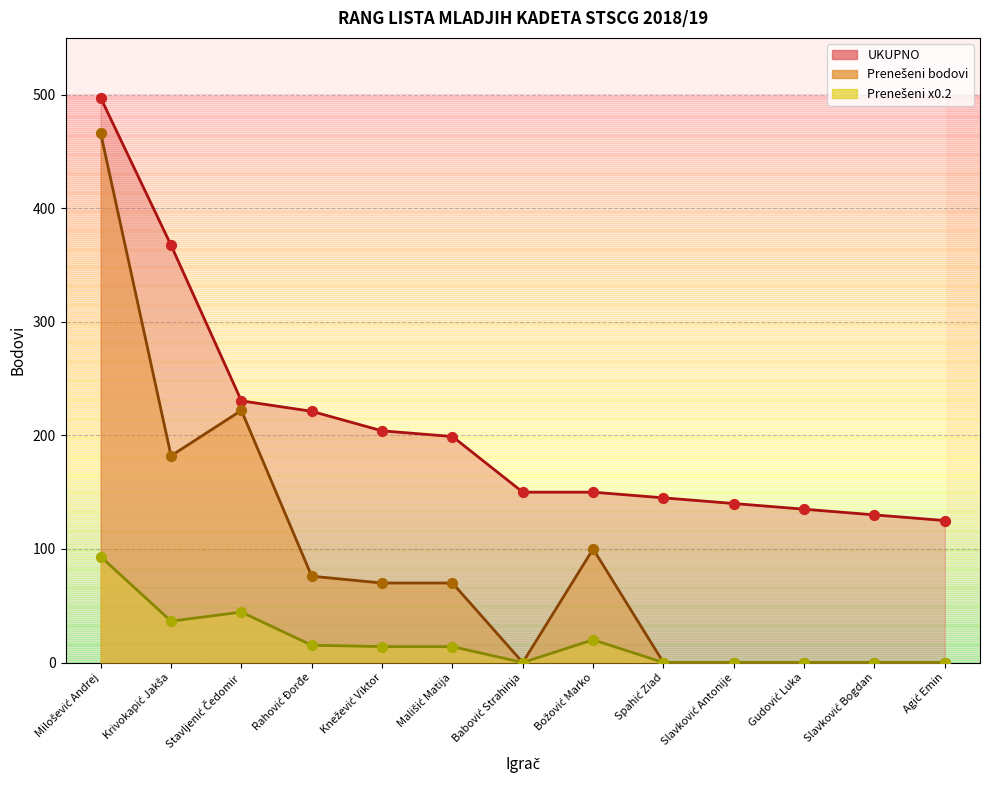

Which series has the widest spread of Y values?

Prenešeni bodovi